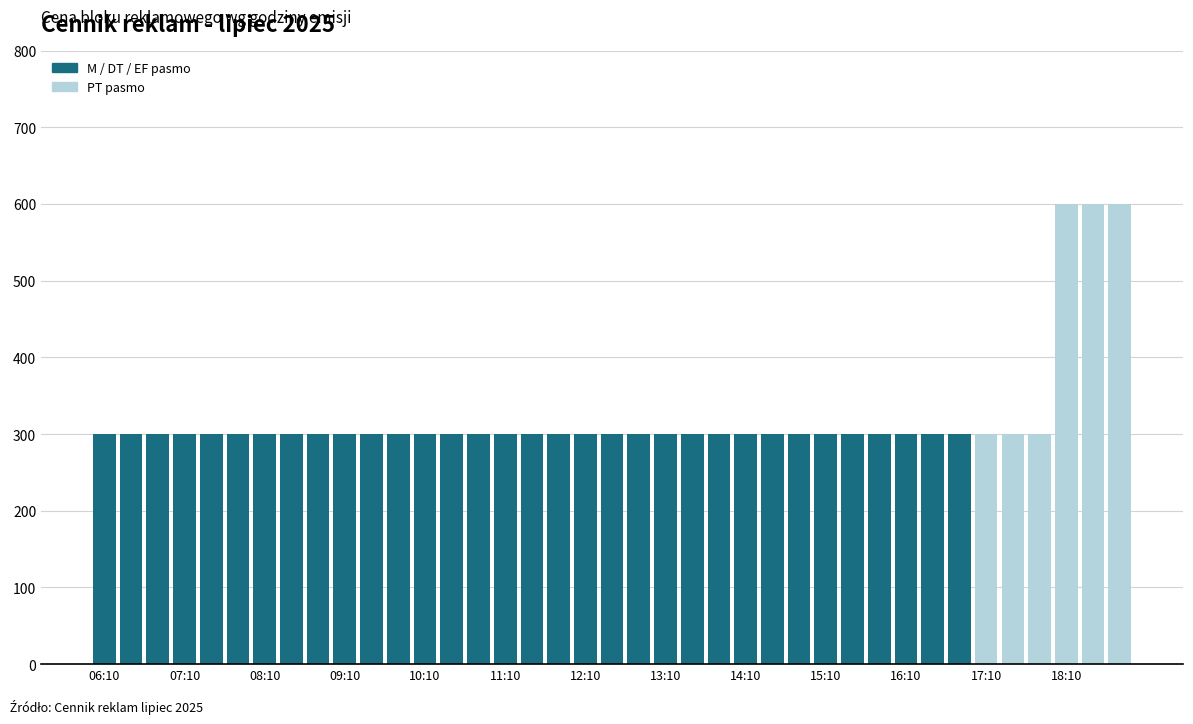

How many series are shown in this chart?

1